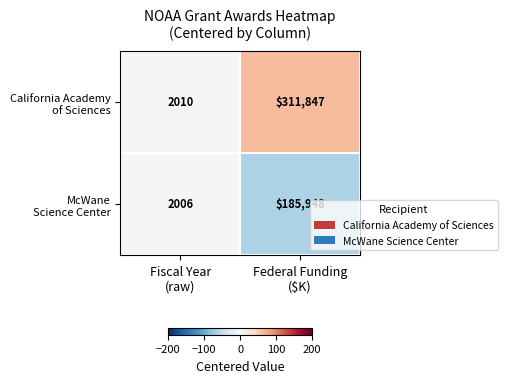

What is the smallest value displayed?

2006